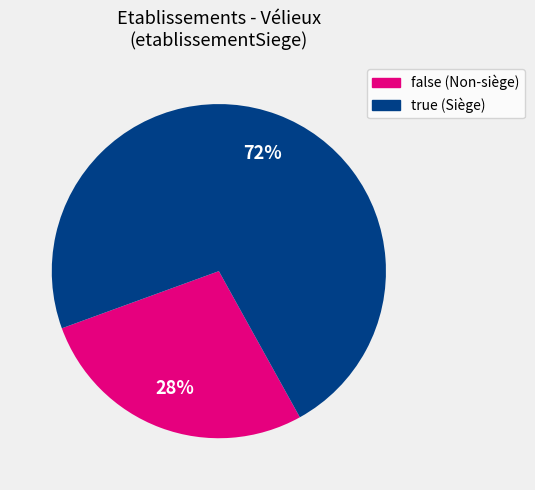

To the nearest percent, what is the combined percentage of true (Siège) and false (Non-siège)?

100%